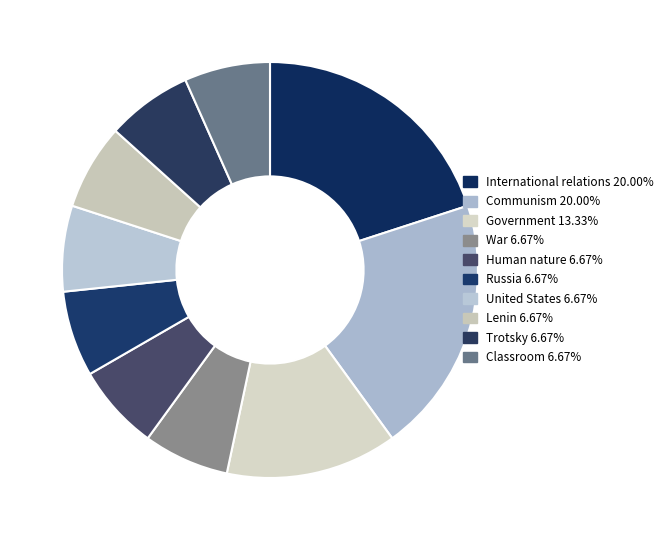

Which category has the smallest portion of the pie?

War